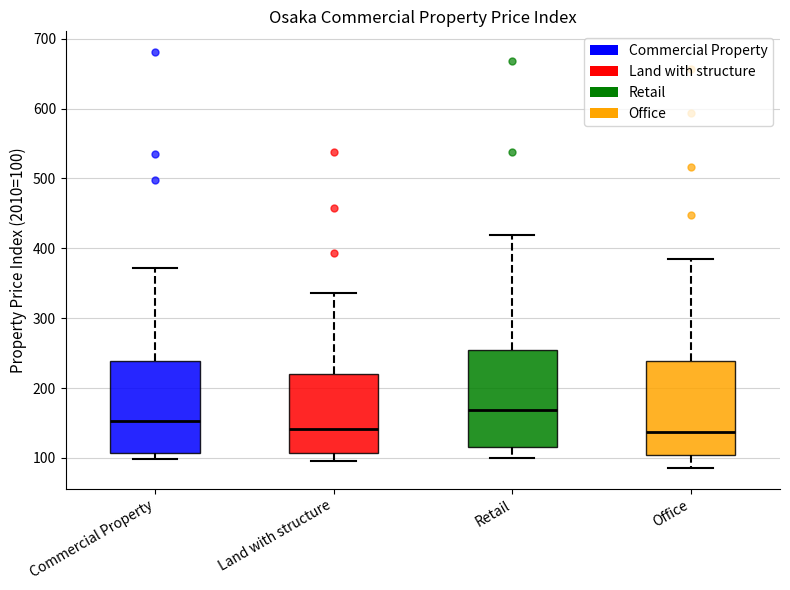

Reading left to right, transcribe this box plot: for each box, give where its median line is, the range the box spans, and where its two whiskers end, as read against the y-axis. The values are not printed on the chart, so give them approximately, as read against the axis.

Commercial Property: median 150, box 110 to 240, whiskers 100 to 370
Land with structure: median 140, box 110 to 220, whiskers 100 to 340
Retail: median 170, box 120 to 250, whiskers 100 to 420
Office: median 140, box 100 to 240, whiskers 90 to 380